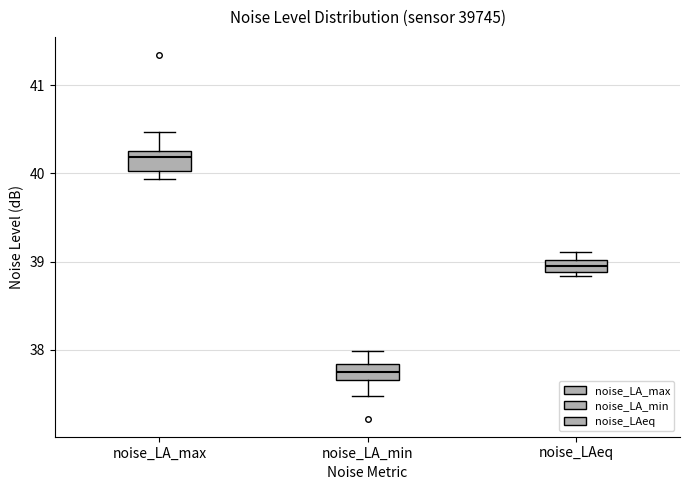

Where is the lower edge of the box for noise_LAeq on the y-axis? The values are not printed on the chart, so give them approximately, as read against the axis.

38.9